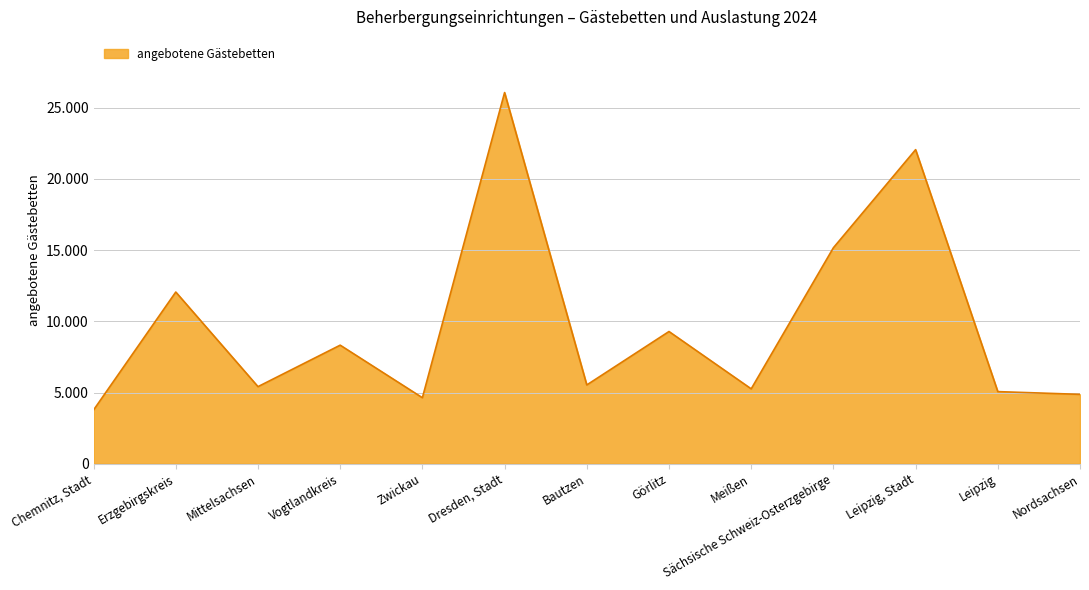

Does the chart have visible grid lines?

Yes